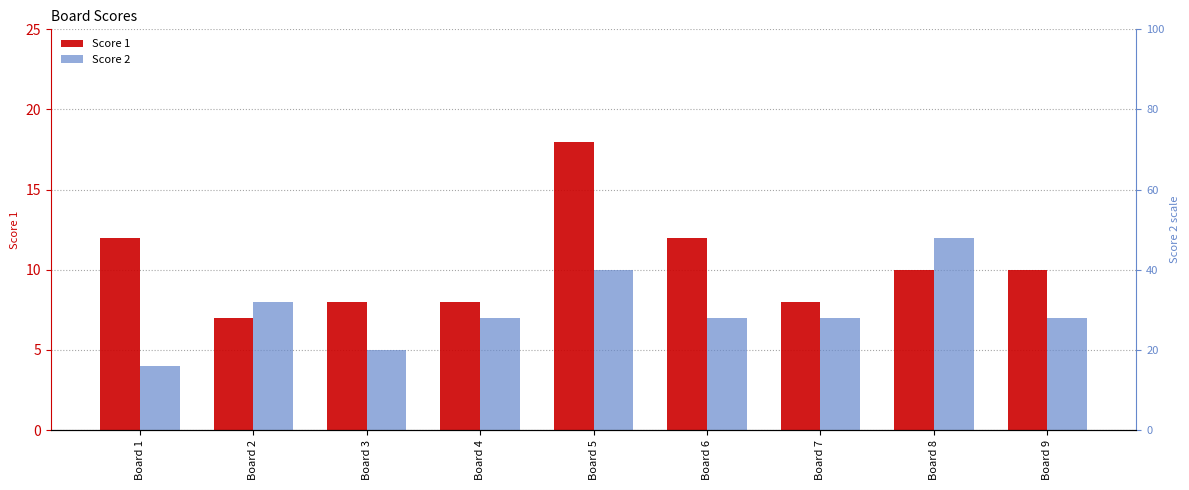

What are all the series names shown in the legend?

Score 1, Score 2